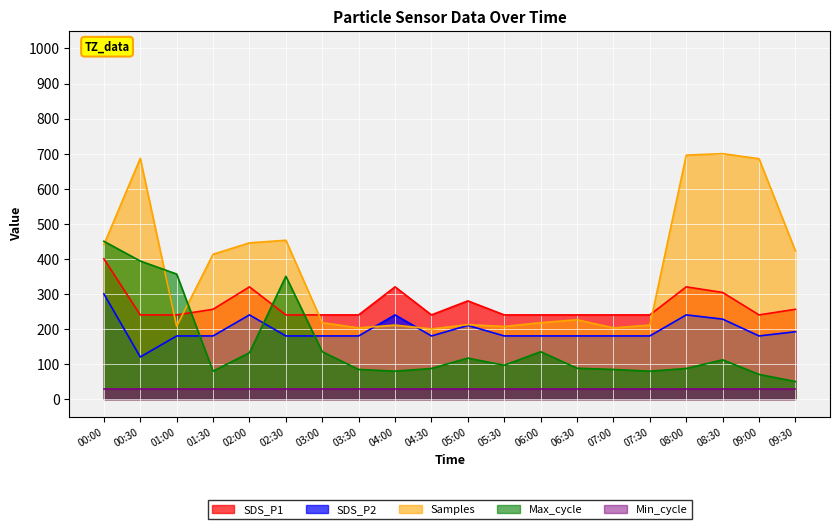

What is the difference between the second highest and minimum values in the Samples_scaled series?

495.8